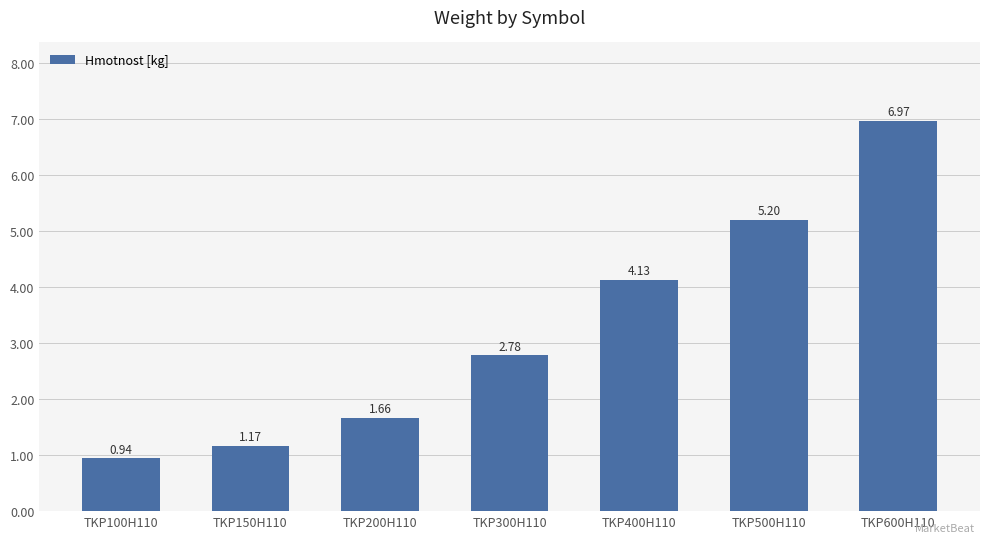

The value at TKP500H110 is 7.1. True or false?

False